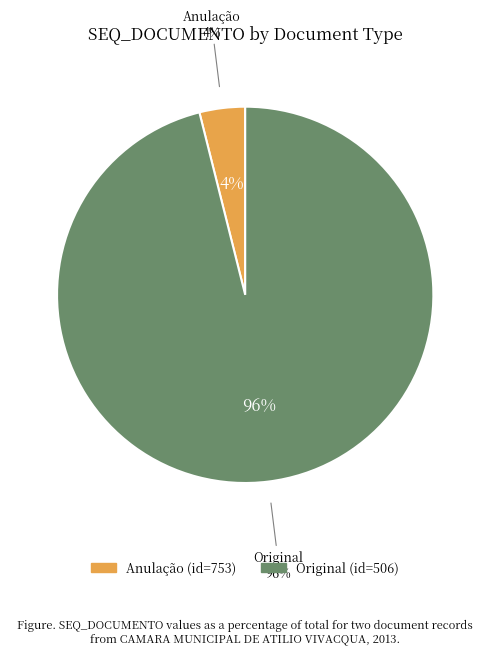

Count the number of slices in the pie.

2